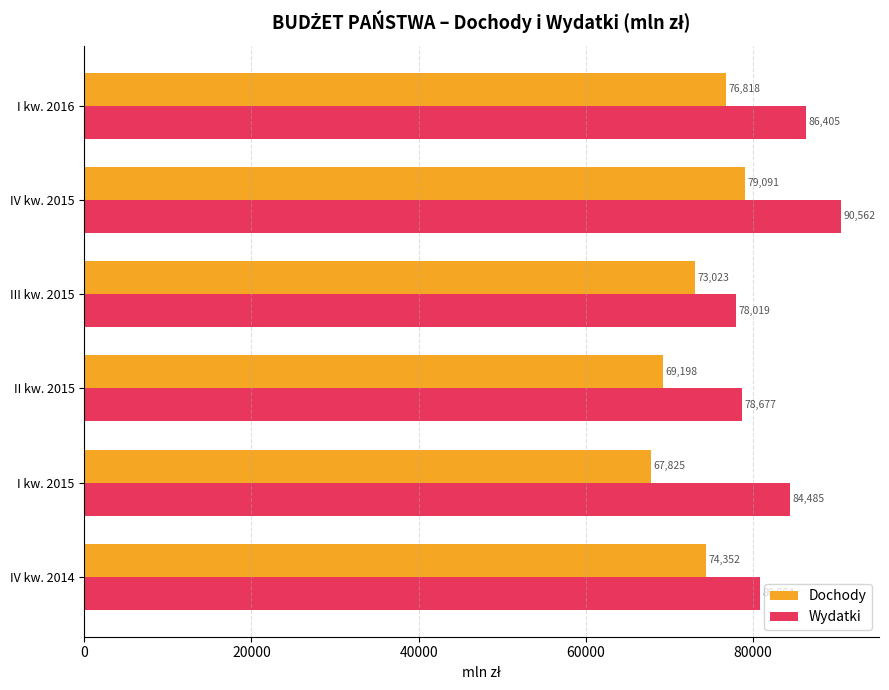

Rank the series by their average value, from lowest to highest.

Dochody, Wydatki